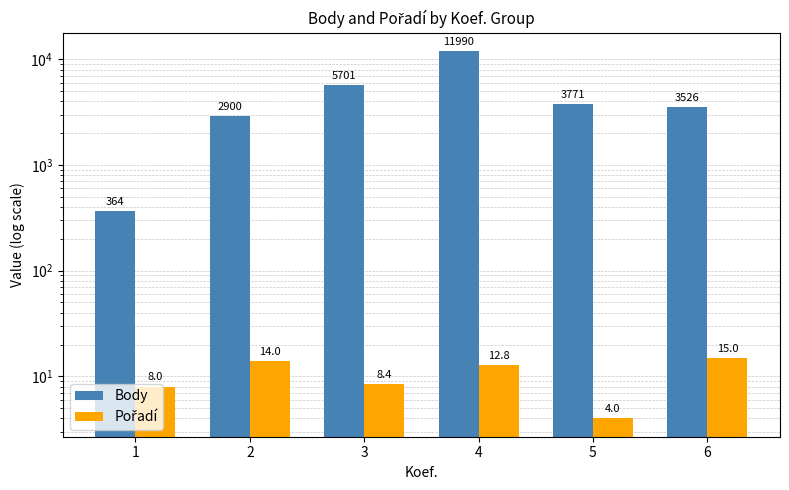

What is the average value of the Pořadí series?

10.4